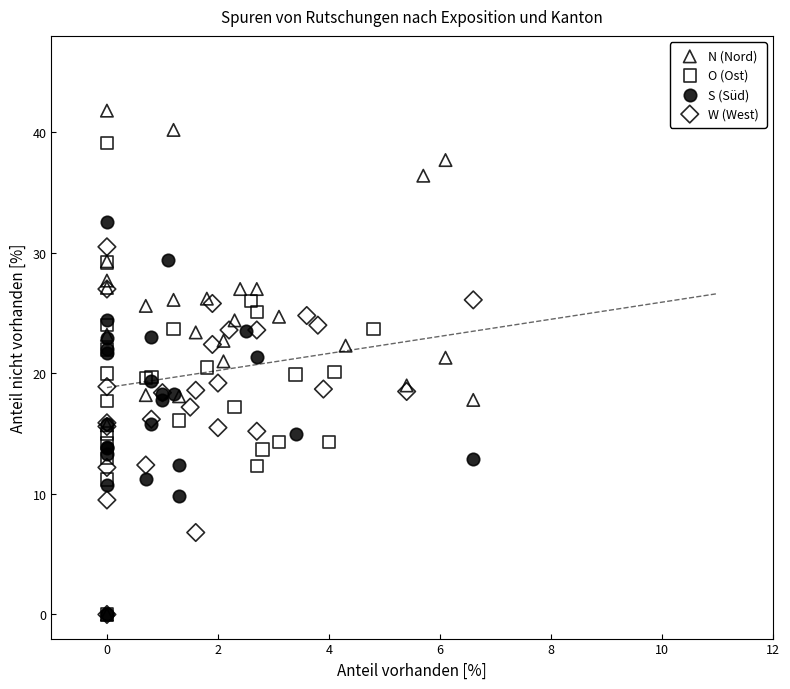

Which series has the widest spread of Y values?

N (Nord)